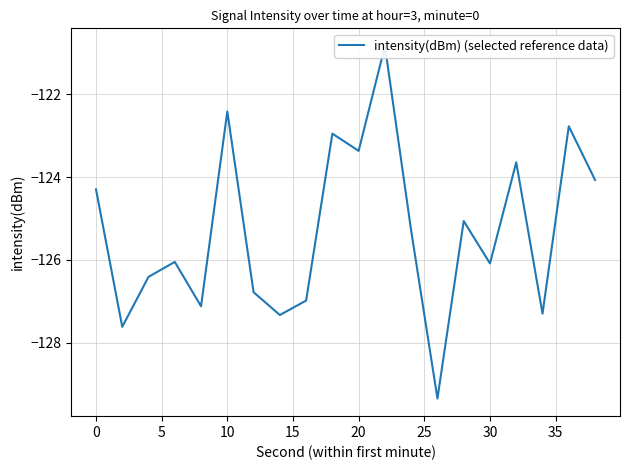

Reading left to right, extract all data points from this chart.

-124.3	-127.6	-126.4	-126.1	-127.1	-122.4	-126.8	-127.3	-127.0	-123.0	-123.4	-120.8	-125.3	-129.4	-125.1	-126.1	-123.6	-127.3	-122.8	-124.1